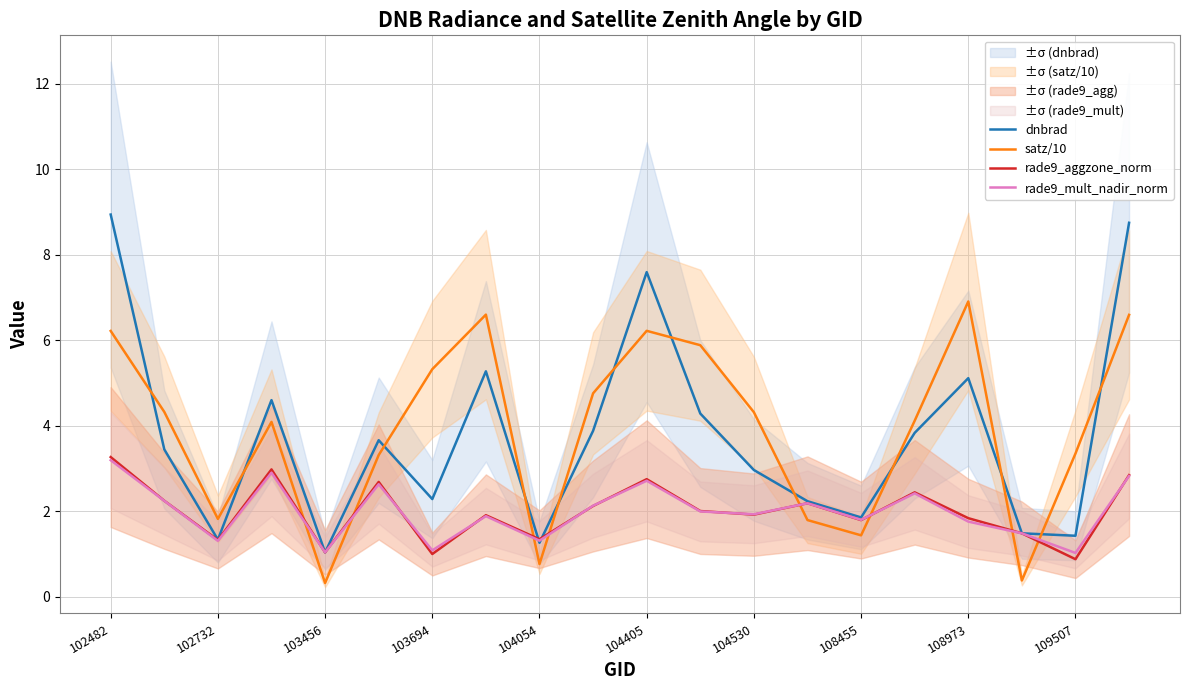

True or false: rade9_mult_nadir_norm has a value of 1.8 at 103456.

False